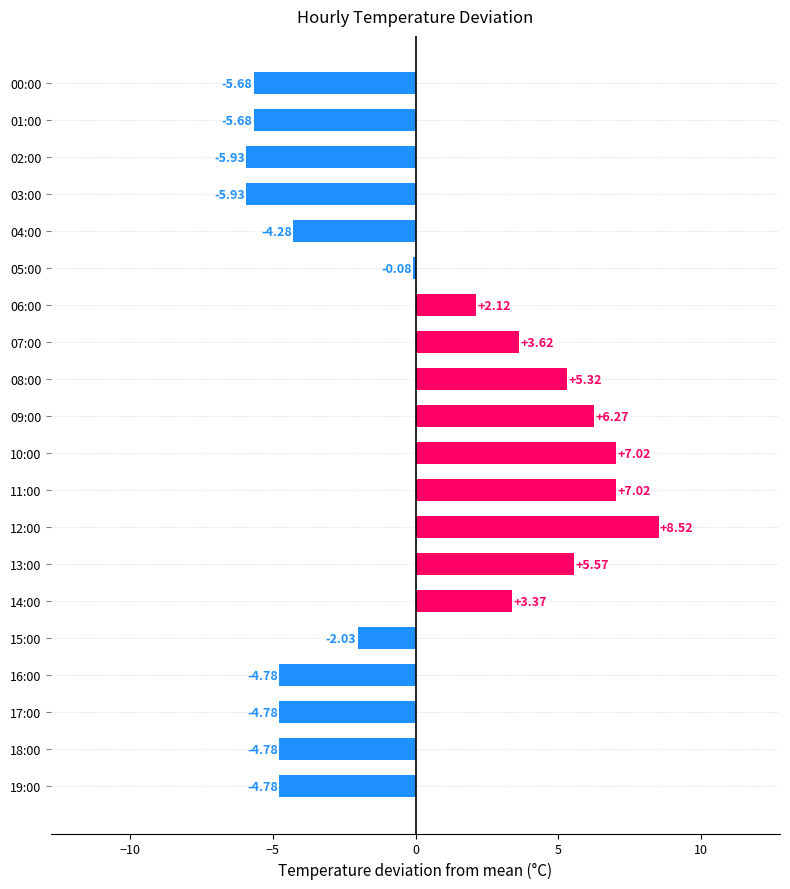

How many positive values are there?

9